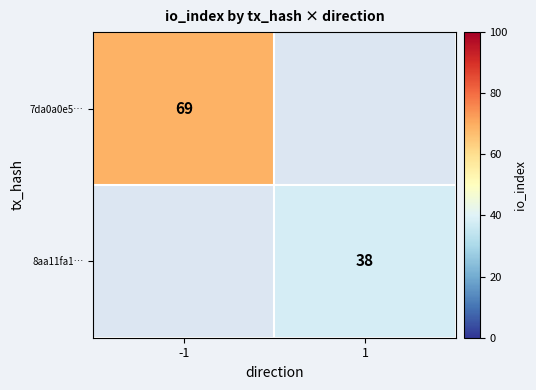

How many series are shown in this chart?

2